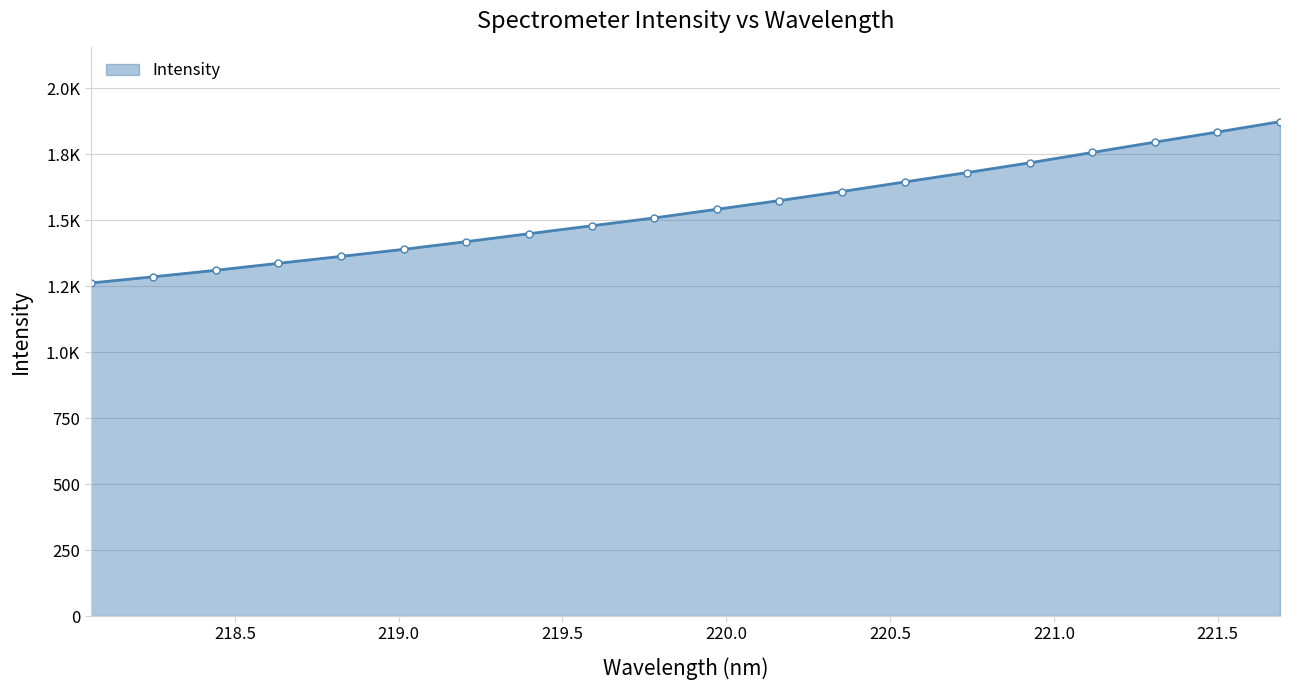

Is this an area chart (filled region under the line)?

Yes